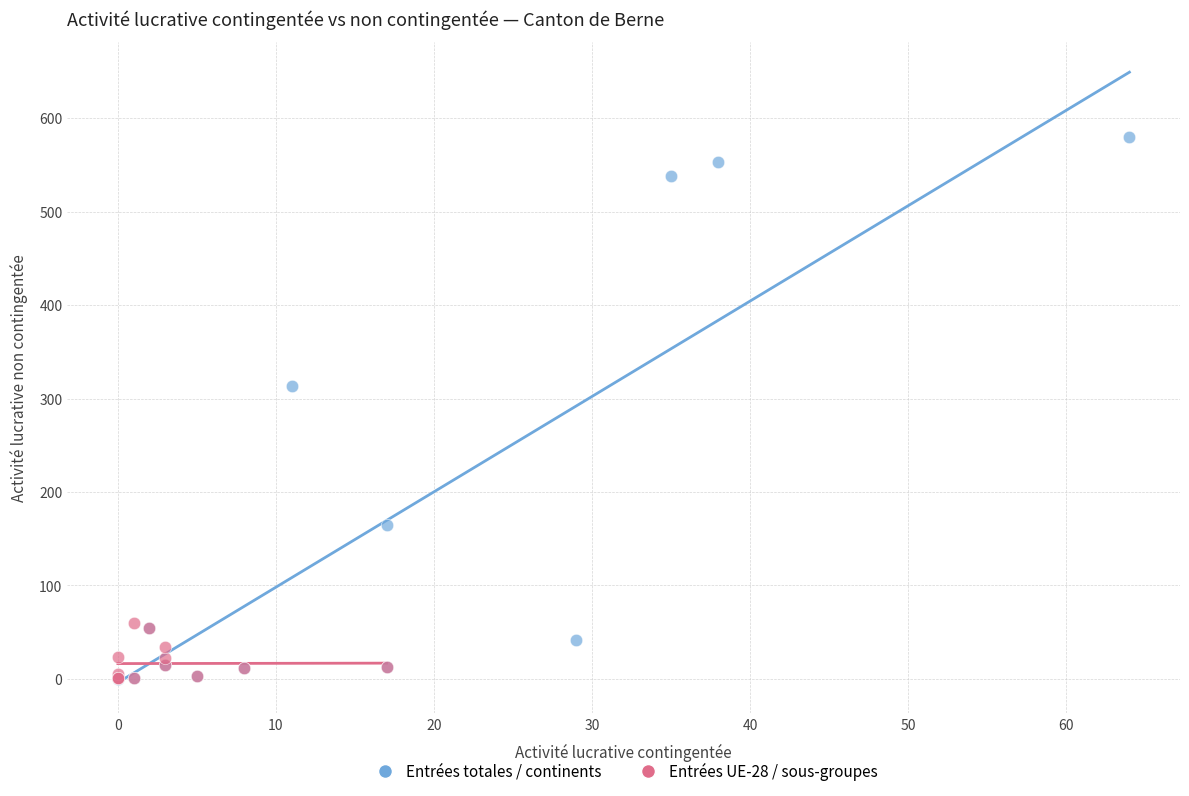

Which series contains the highest Y value?

Entrées totales / continents